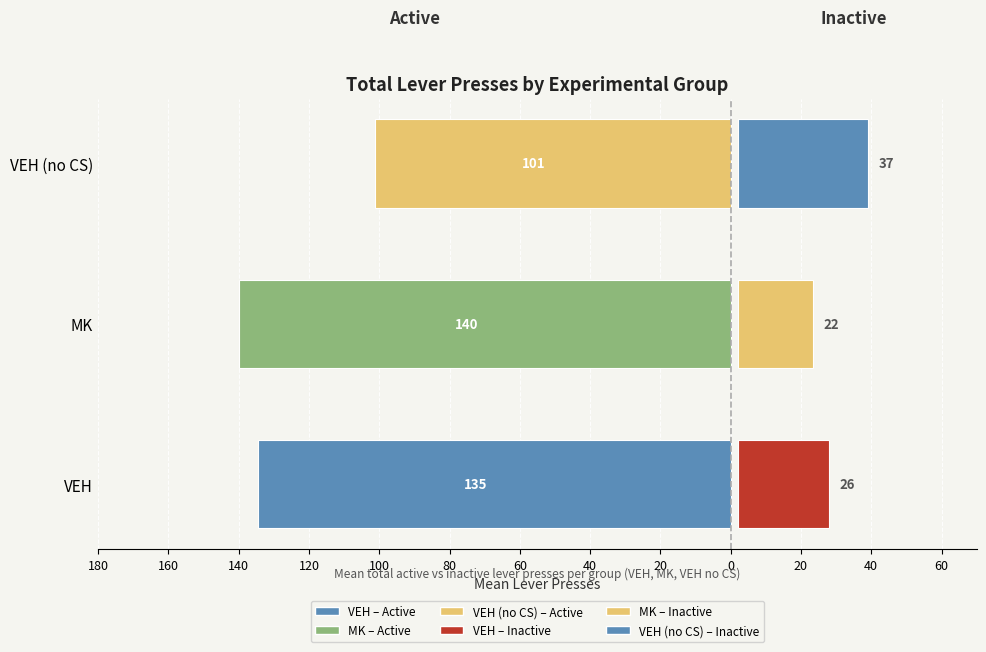

At how many categories does at least one series exceed -29?

3